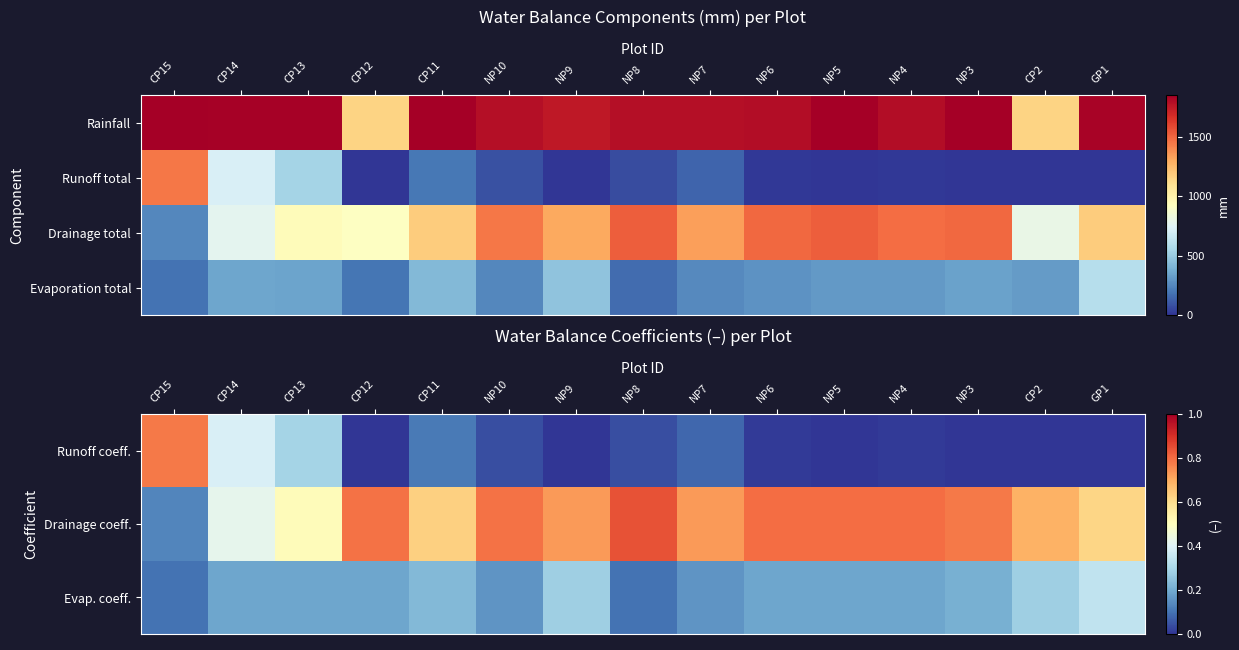

What is the maximum value for Evaporation total?

600.0